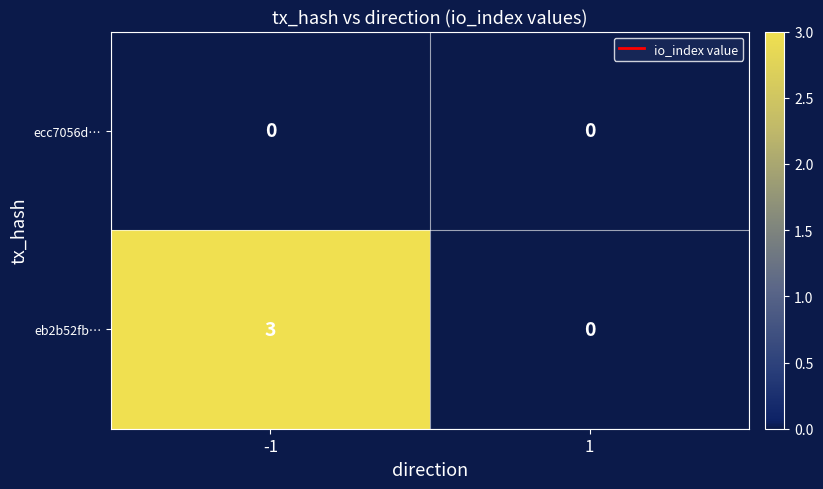

Count the number of data series in this chart.

2